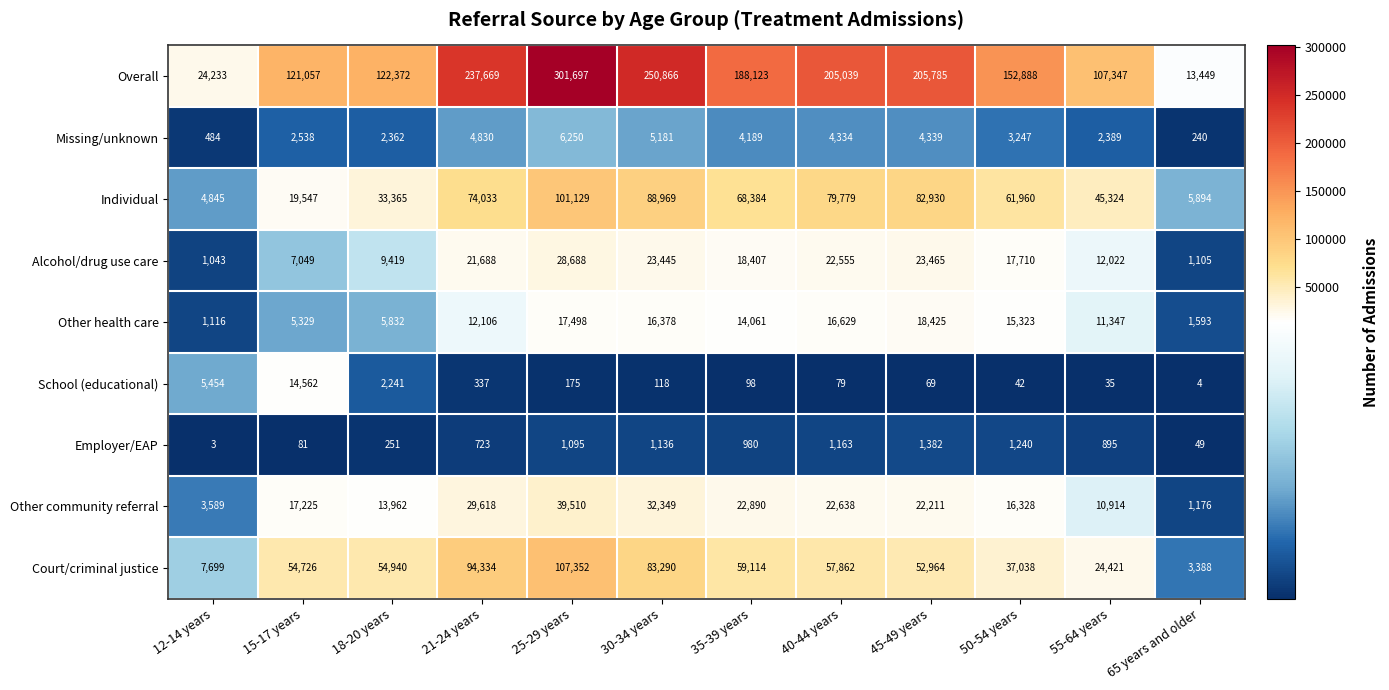

What is the sum of all School (educational) values?

23214